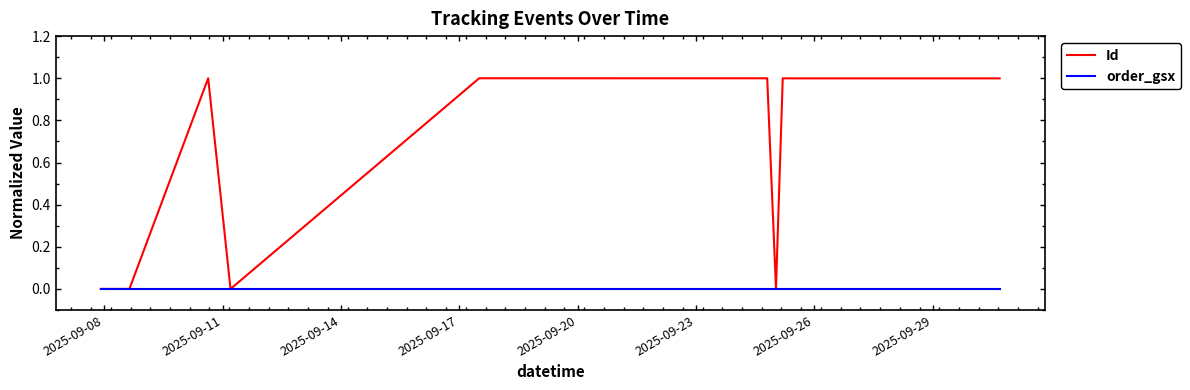

True or false: Id and order_gsx intersect in this chart.

False